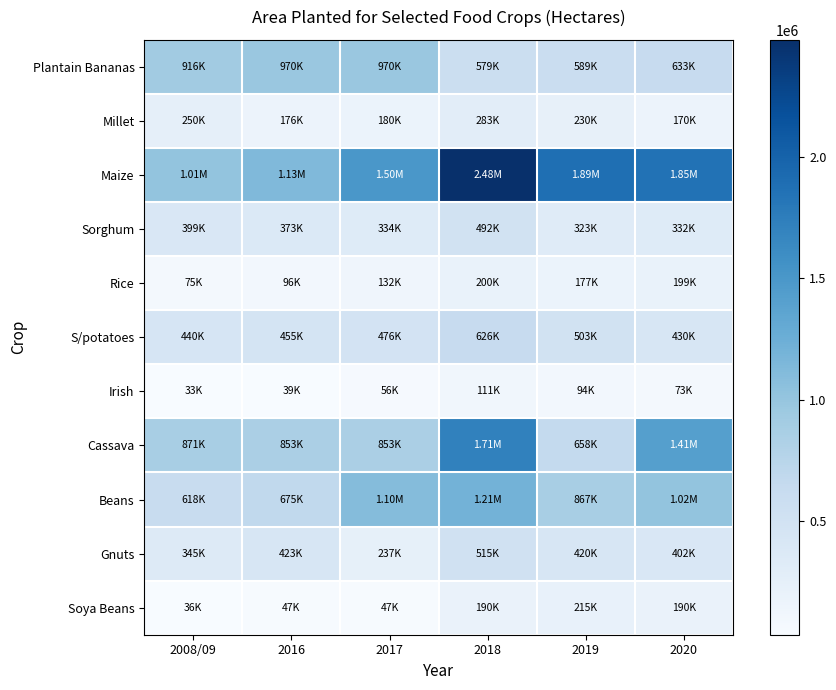

Reading right to left, transcribe all the data shown in this chart.

Plantain Bananas: 2020=633000	2019=589000	2018=578757	2017=970308	2016=970250	2008/09=915817
Millet: 2020=170000	2019=230000	2018=282607	2017=180000	2016=175874	2008/09=249987
Maize: 2020=1854000	2019=1887000	2018=2480097	2017=1500000	2016=1128543	2008/09=1014250
Sorghum: 2020=332000	2019=323000	2018=491911	2017=334000	2016=373083	2008/09=399252
Rice: 2020=199000	2019=177000	2018=199538	2017=132000	2016=95515	2008/09=75086
S/potatoes: 2020=430000	2019=503000	2018=626406	2017=476000	2016=454933	2008/09=440256
Irish: 2020=73000	2019=94000	2018=111124	2017=56000	2016=39373	2008/09=32759
Cassava: 2020=1413000	2019=658000	2018=1705942	2017=852600	2016=852809	2008/09=871389
Beans: 2020=1017000	2019=867000	2018=1205509	2017=1100000	2016=674700	2008/09=617522
Gnuts: 2020=402000	2019=420000	2018=515041	2017=237000	2016=422836	2008/09=345232
Soya Beans: 2020=190000	2019=215000	2018=189710	2017=46828	2016=46782	2008/09=36444